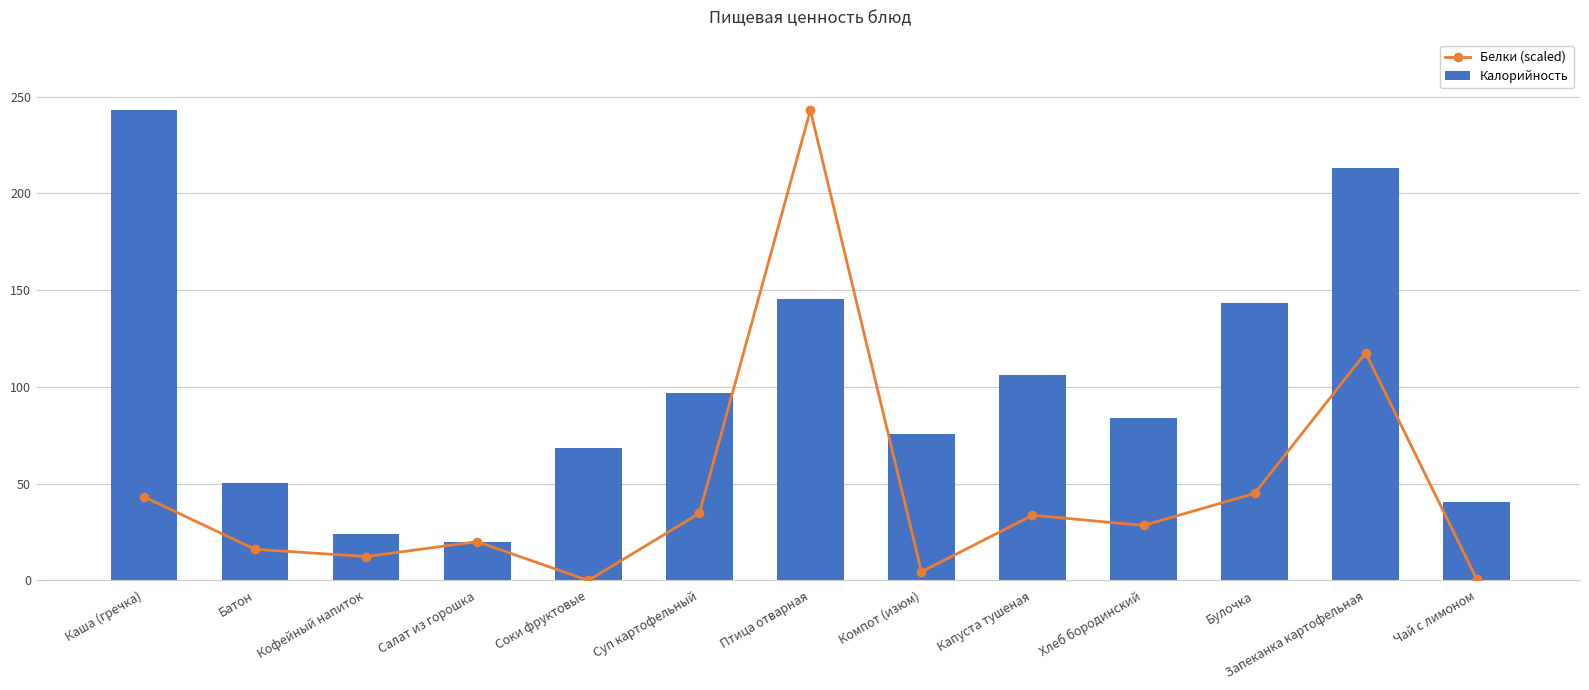

The value of Калорийность at Птица отварная is 145.3. True or false?

True